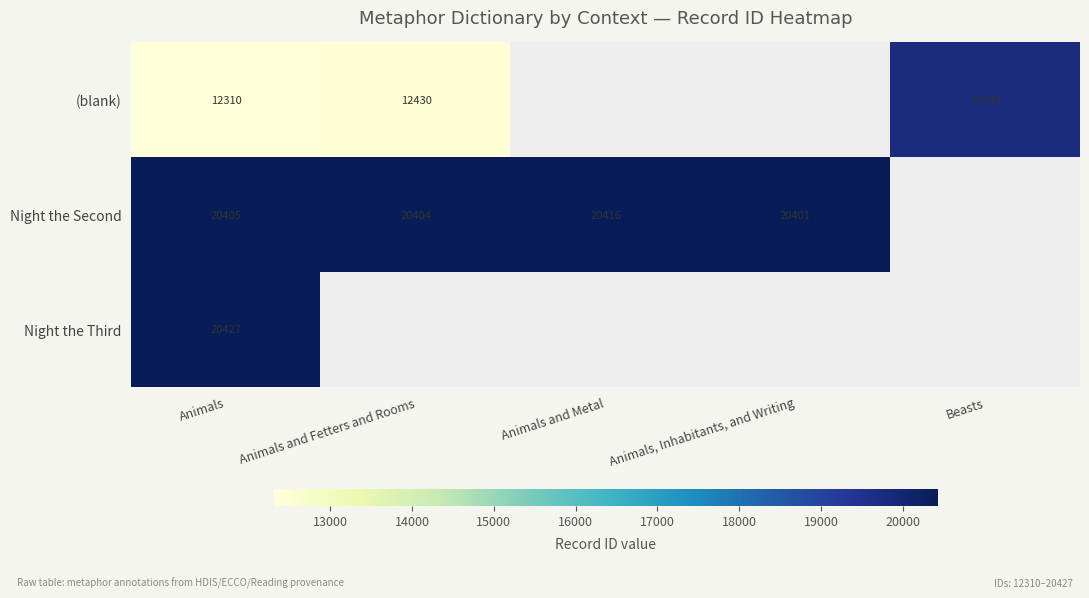

True or false: Night the Third has a value of 20427 at Animals.

True